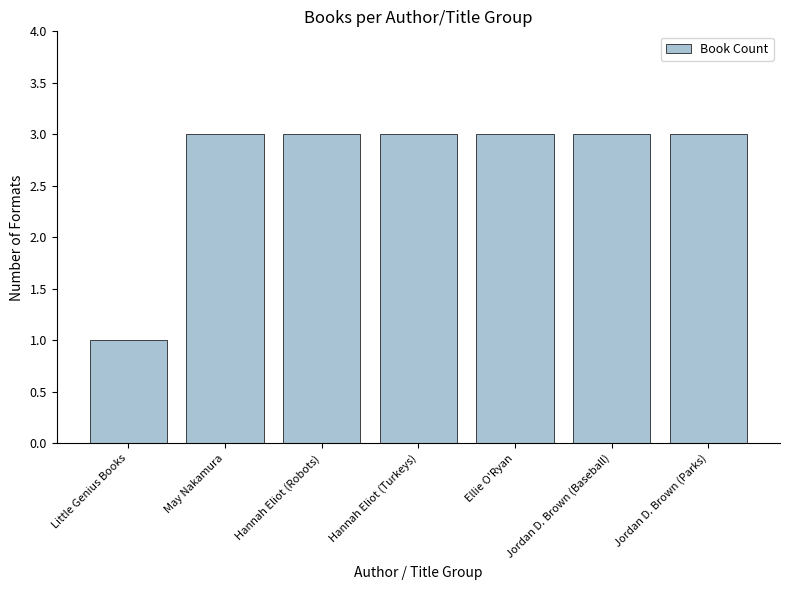

What position from the left is Jordan D. Brown (Baseball)?

6